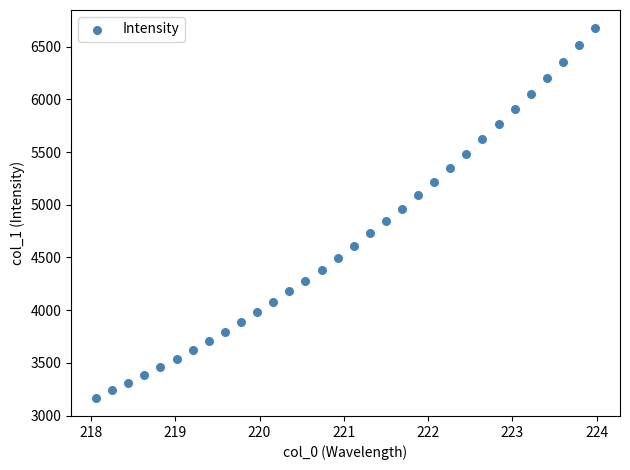

What is the range of X values (max minus min)?

5.9